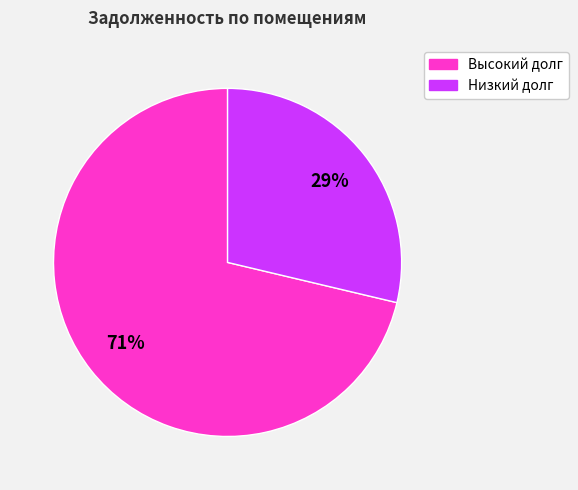

To the nearest percent, what is the average slice percentage?

50%